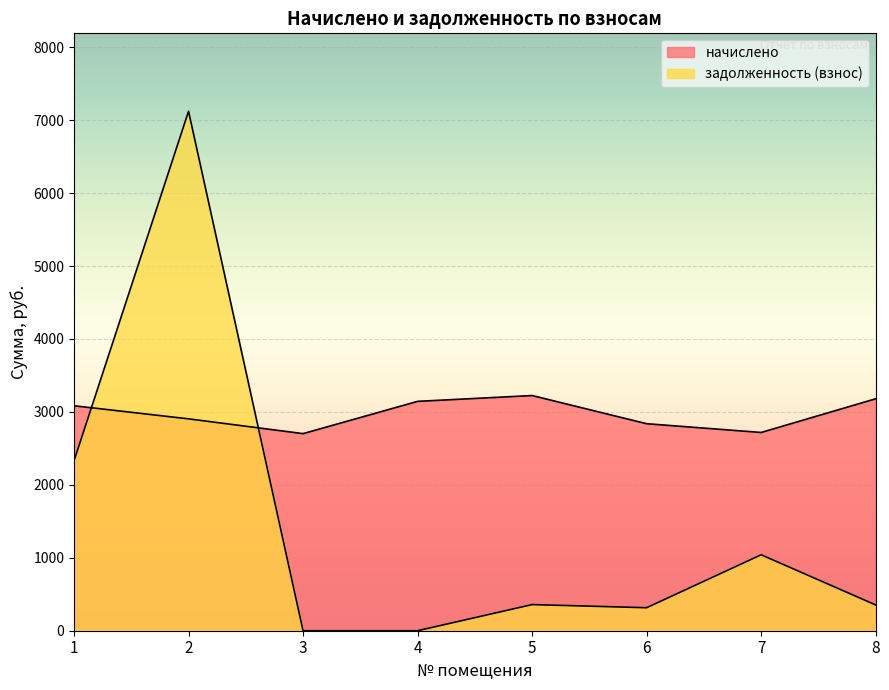

Does the chart display data point markers on the line(s)?

No